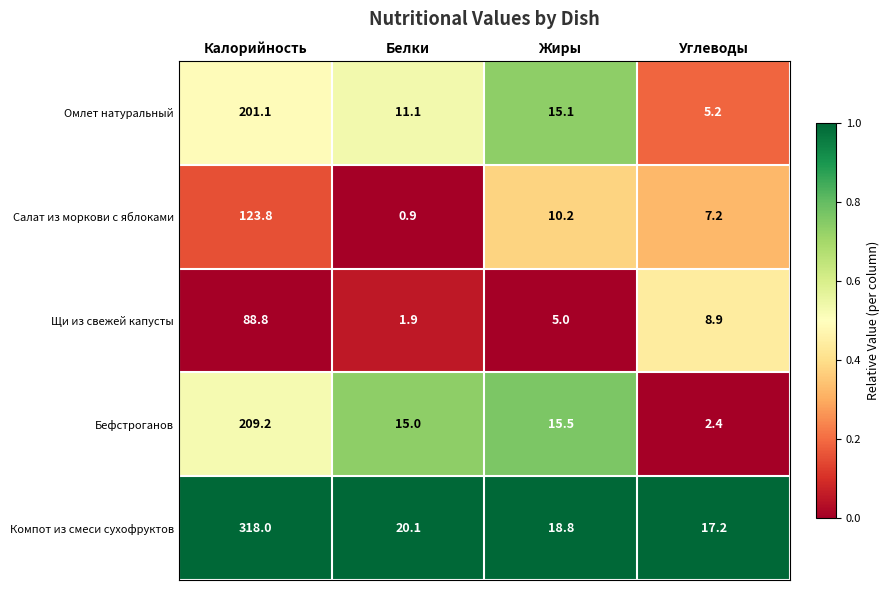

What is the maximum value shown in the chart?

318.0